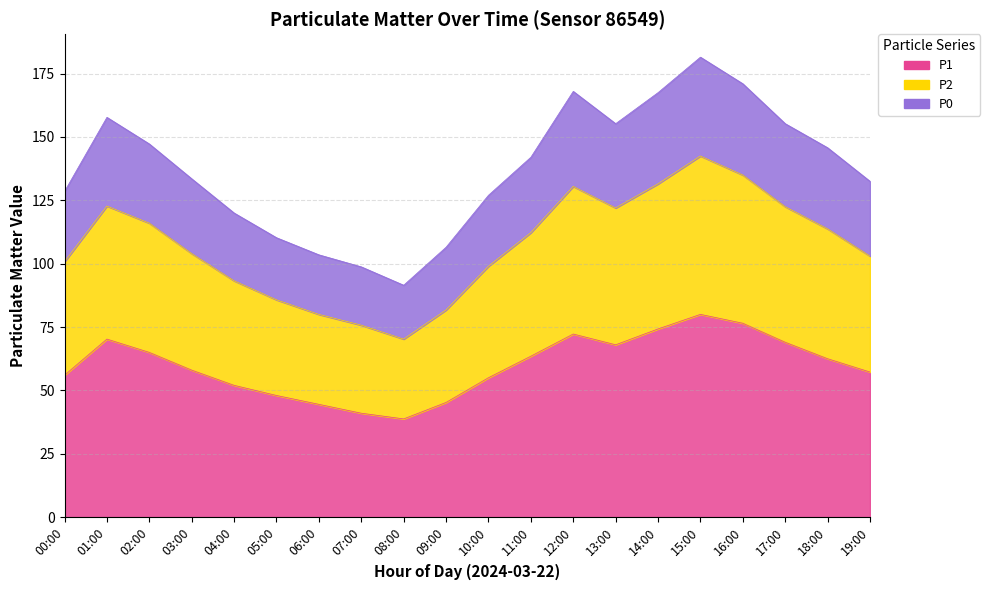

Rank the categories by P1 value from highest to lowest.

15:00, 16:00, 14:00, 12:00, 01:00, 17:00, 13:00, 02:00, 11:00, 18:00, 03:00, 19:00, 00:00, 10:00, 04:00, 05:00, 09:00, 06:00, 07:00, 08:00